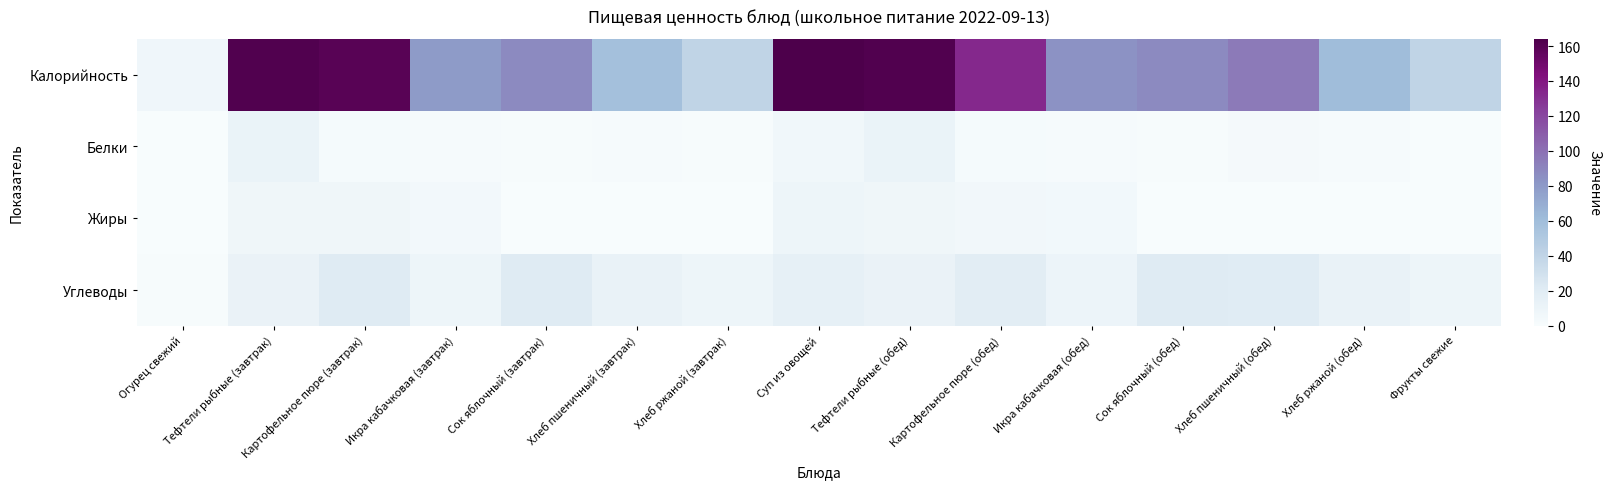

At which category is the sum across all series the highest?

Суп из овощей